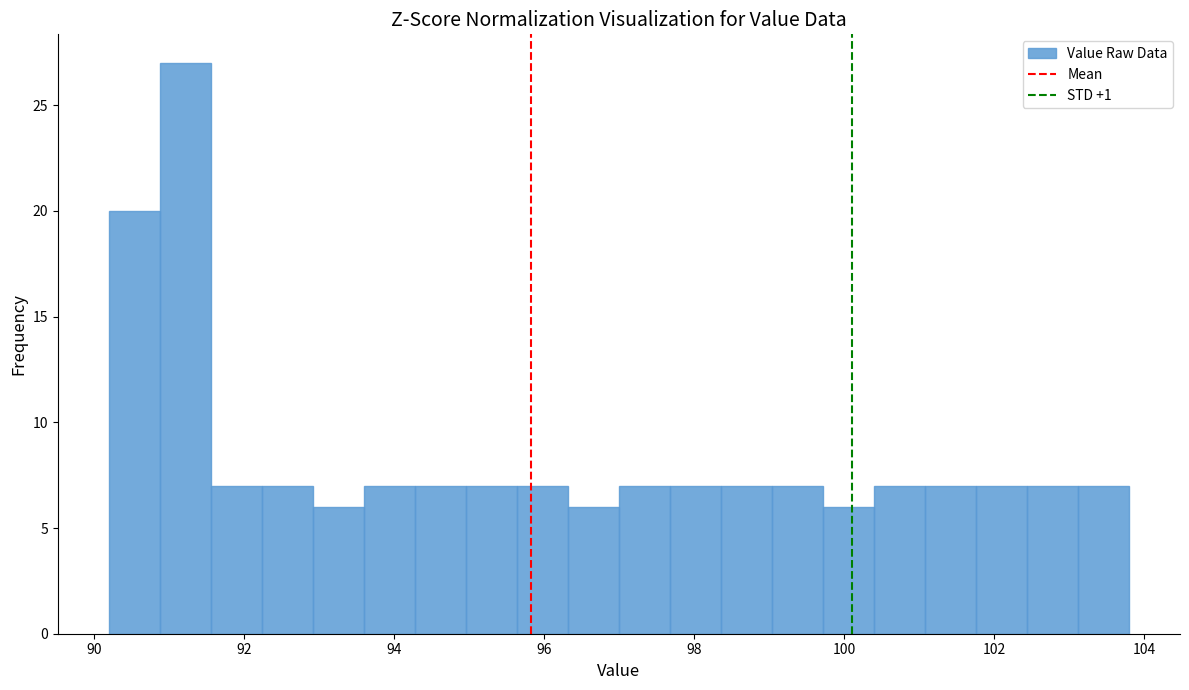

Read against the x-axis, roughly where is the centre of the tallest bar?

91.2